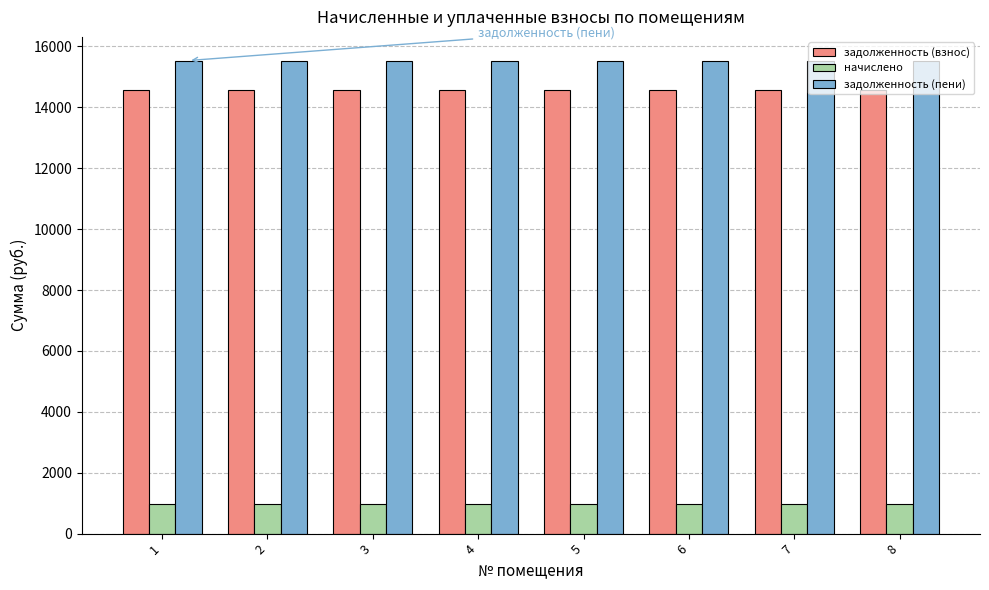

What is the sum of all задолженность (пени) values?

124309.7